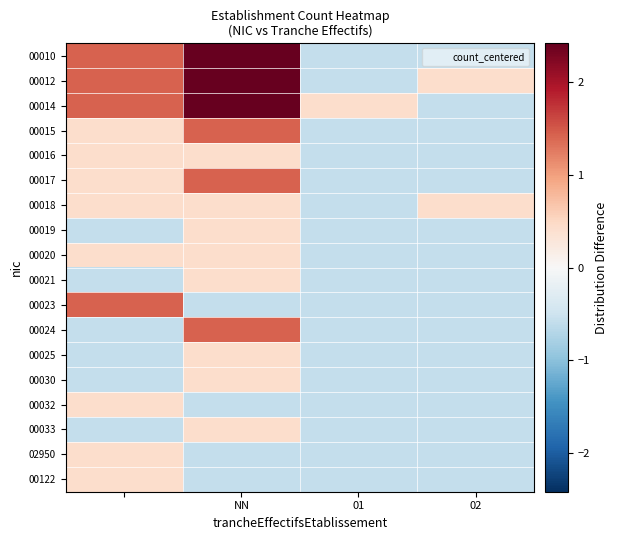

What is the greatest value displayed?

2.4